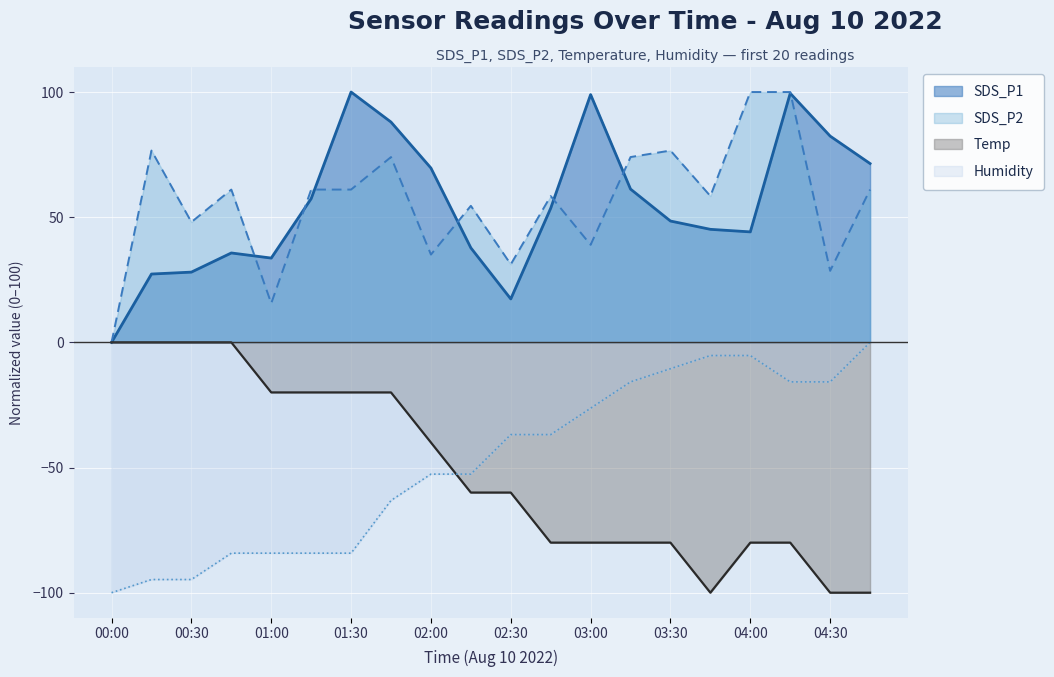

Where is the first local maximum for SDS_P1?

00:45